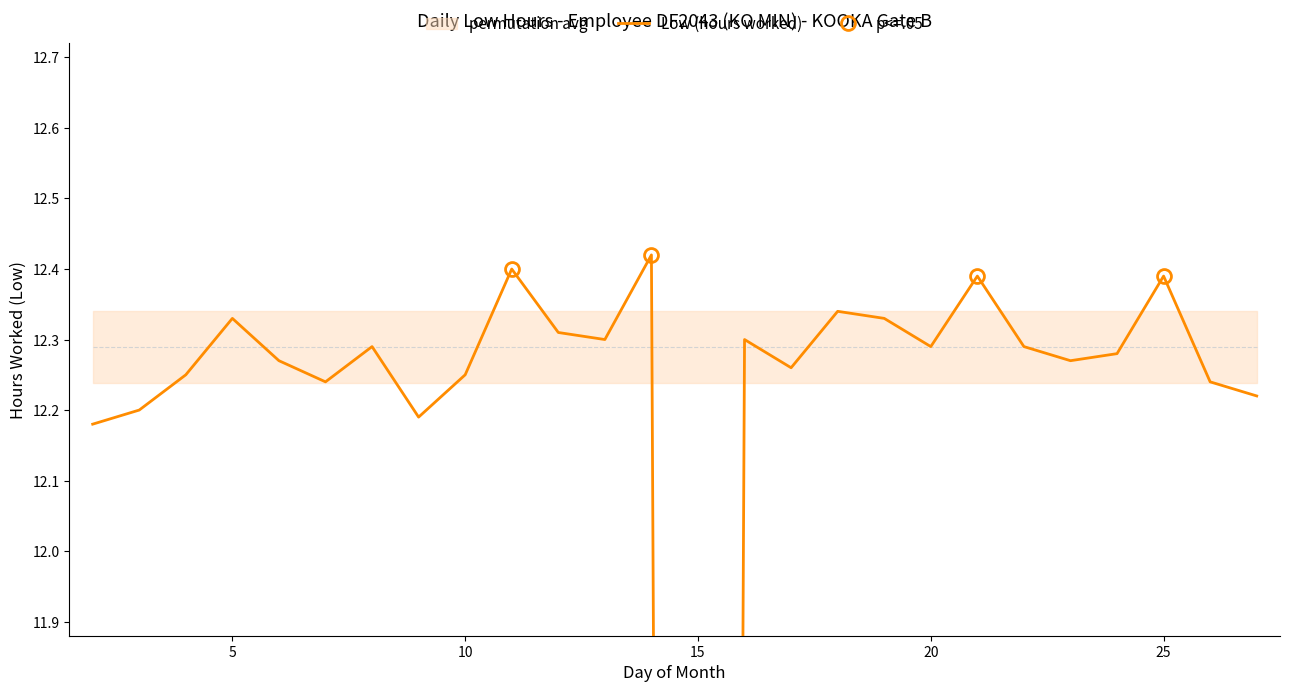

True or false: the data shows 8.5 at 12.

False